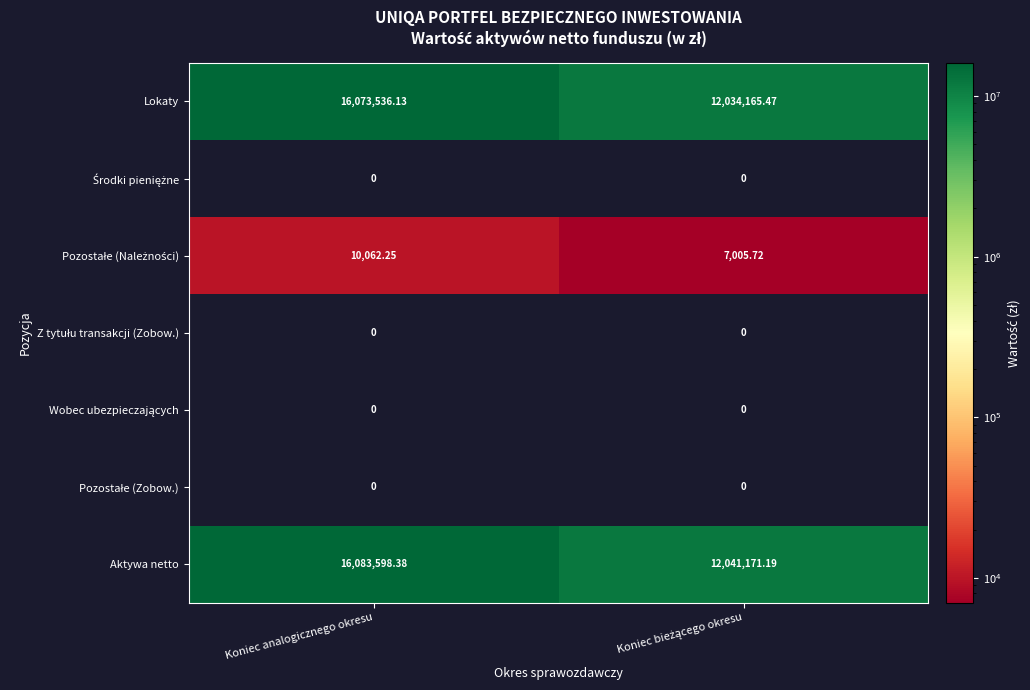

Which category has the highest value across all series?

Koniec analogicznego okresu